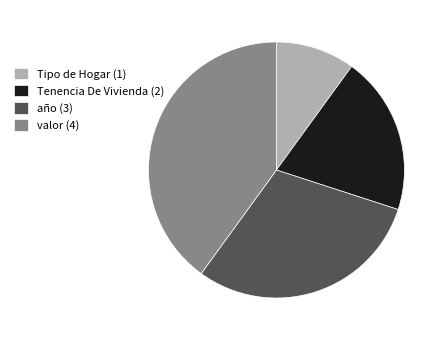

Approximately how many times larger is the value at Tenencia De Vivienda compared to Tipo de Hogar?

2.0